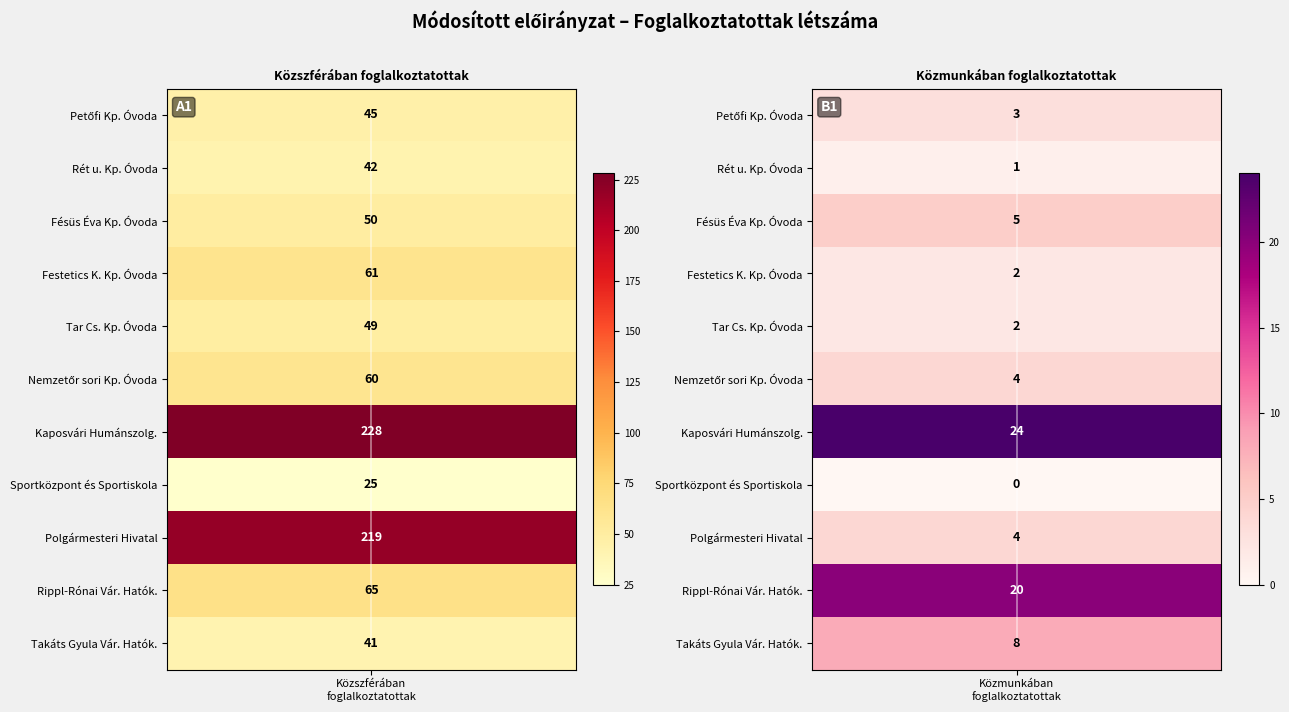

What is the spread (max minus min) of values at 1?

24